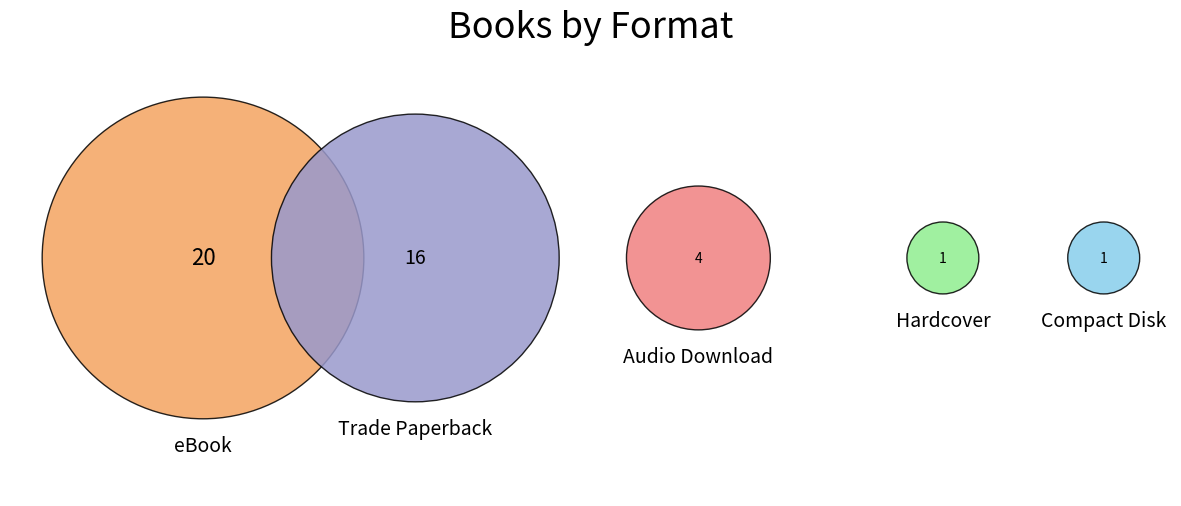

Rank the categories by value from highest to lowest.

eBook, Trade Paperback, Audio Download, Hardcover, Compact Disk